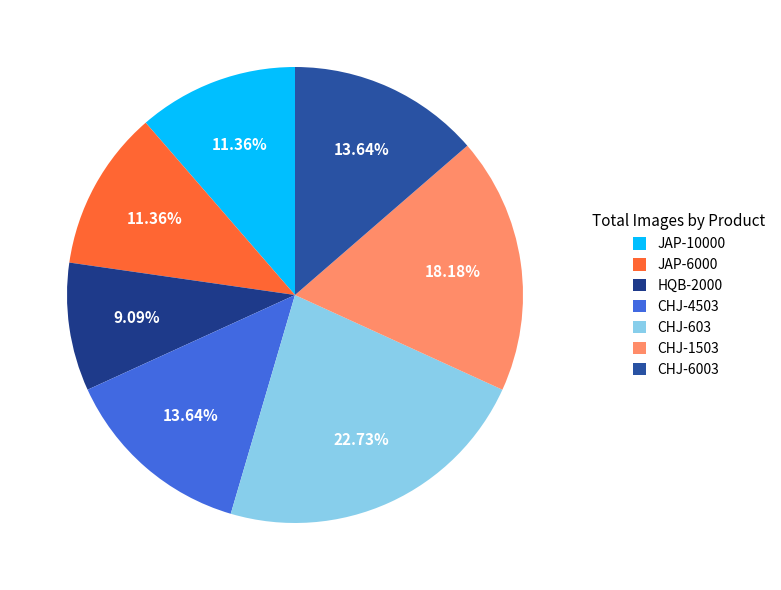

What is the total percentage of CHJ-6003 and HQB-2000?

22.7%